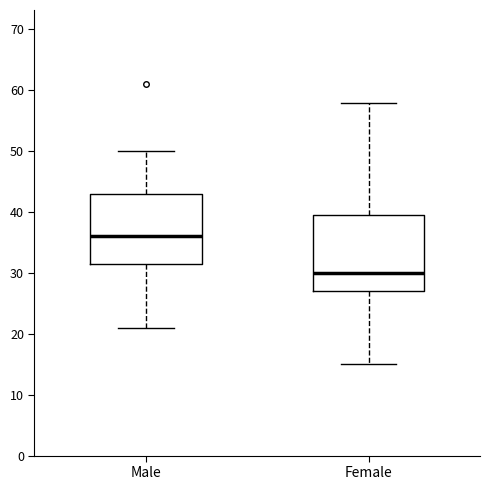

Reading left to right, transcribe this box plot: for each box, give where its median line is, the range the box spans, and where its two whiskers end, as read against the y-axis. The values are not printed on the chart, so give them approximately, as read against the axis.

Male: median 36, box 32 to 43, whiskers 21 to 50
Female: median 30, box 27 to 40, whiskers 15 to 58